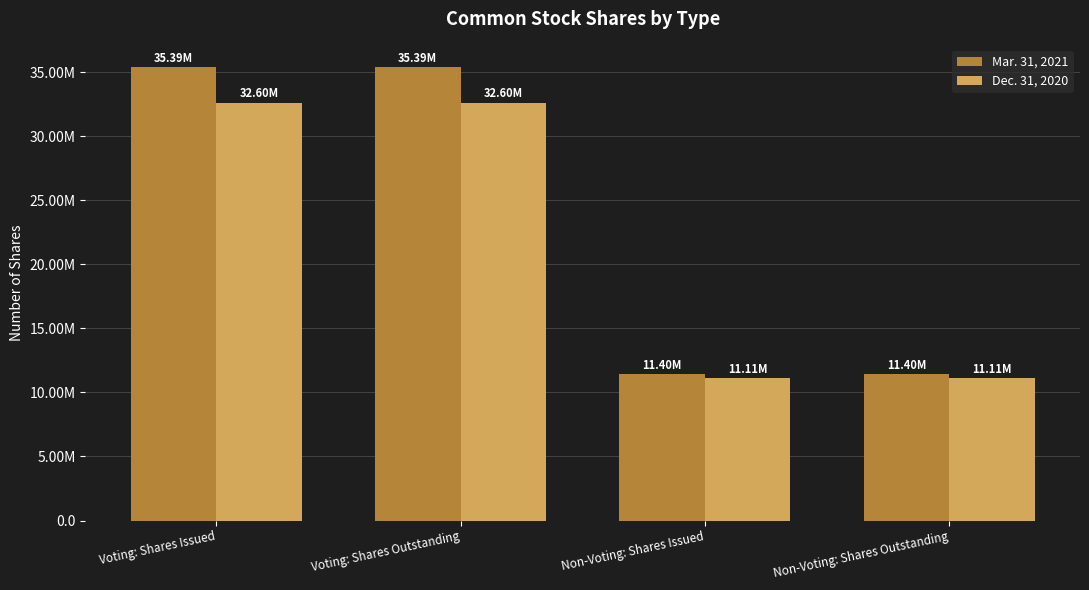

Does the chart contain stacked bars?

No